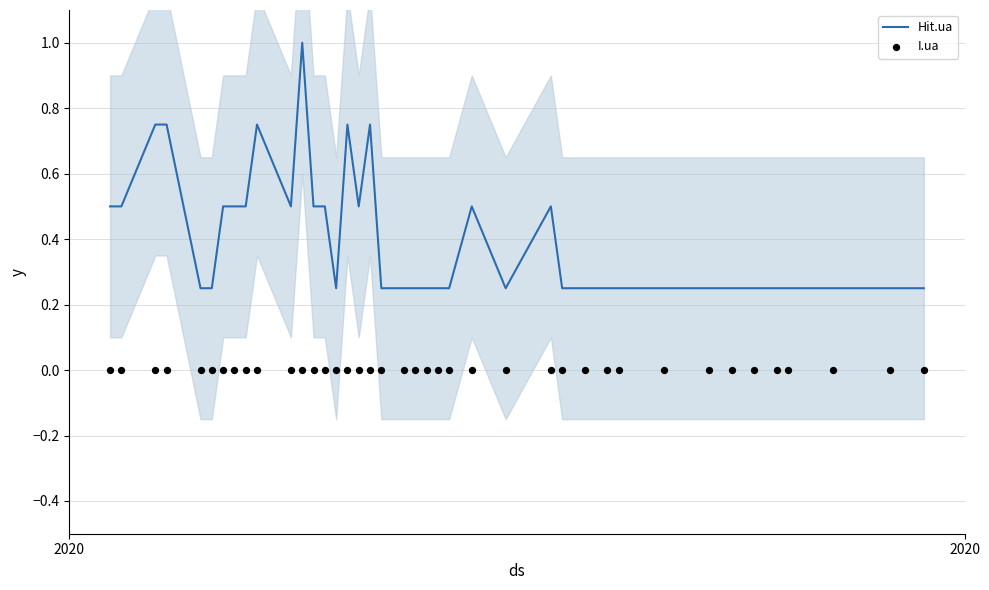

Which series reaches the maximum Y coordinate?

Hit.ua